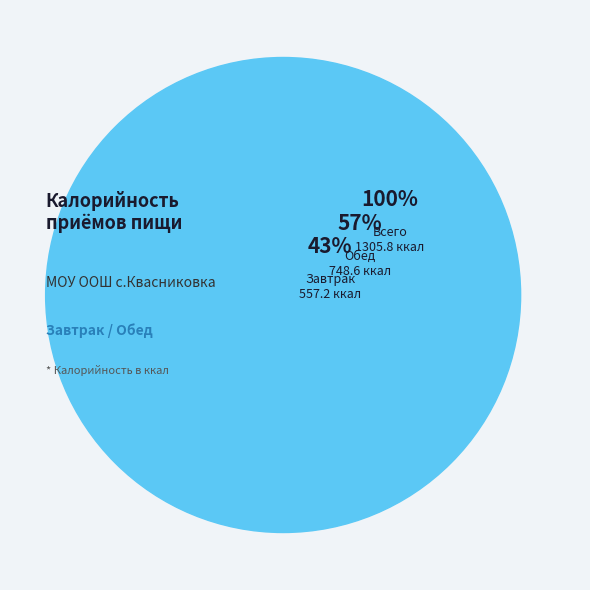

Do Завтрак and Обед together represent more than half of the pie?

Yes